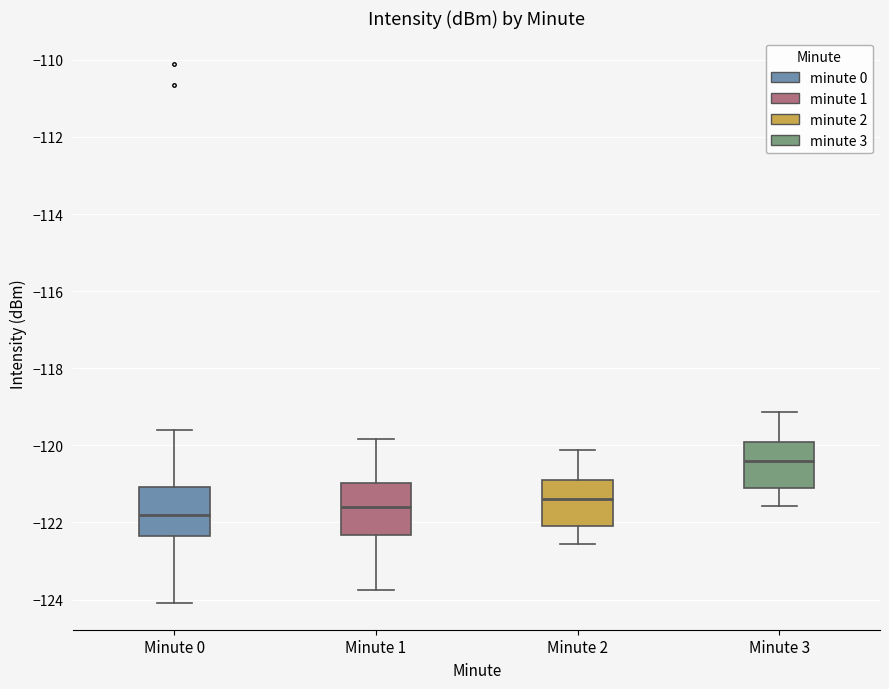

Reading left to right, read every box against the y-axis: the position of its median line, the range the box covers, and the ends of its whiskers. The values are not printed on the chart, so give them approximately, as read against the axis.

Minute 0: median -121.8, box -122.4 to -121.0, whiskers -124.0 to -119.6
Minute 1: median -121.6, box -122.4 to -121.0, whiskers -123.8 to -119.8
Minute 2: median -121.4, box -122.0 to -121.0, whiskers -122.6 to -120.2
Minute 3: median -120.4, box -121.0 to -120.0, whiskers -121.6 to -119.2